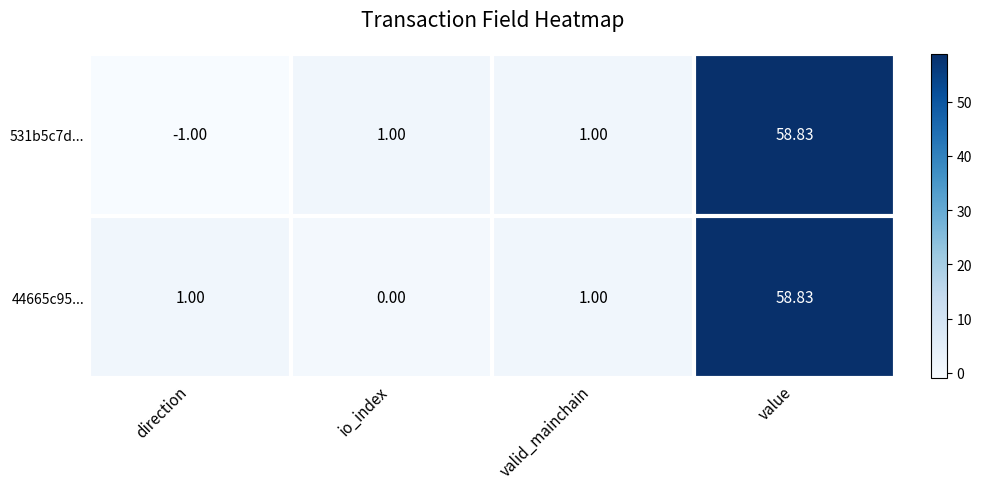

At which category is the sum across all series the highest?

value